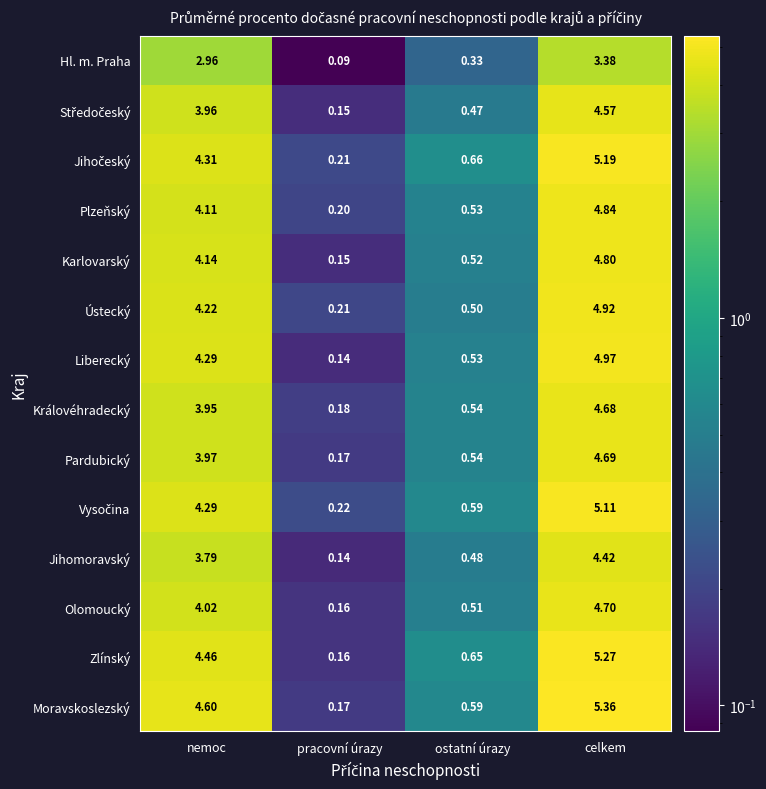

Which series has the largest range (max minus min)?

Moravskoslezský